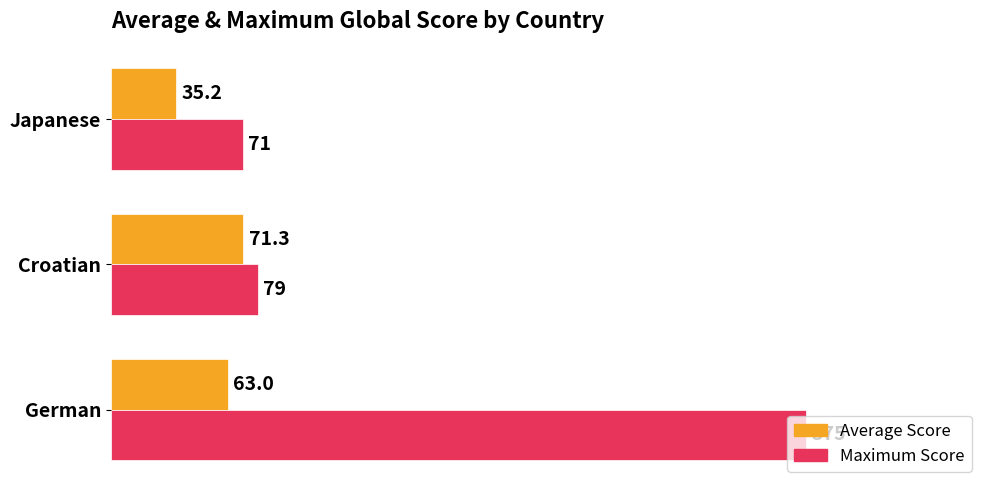

At how many categories does at least one series exceed 165?

1